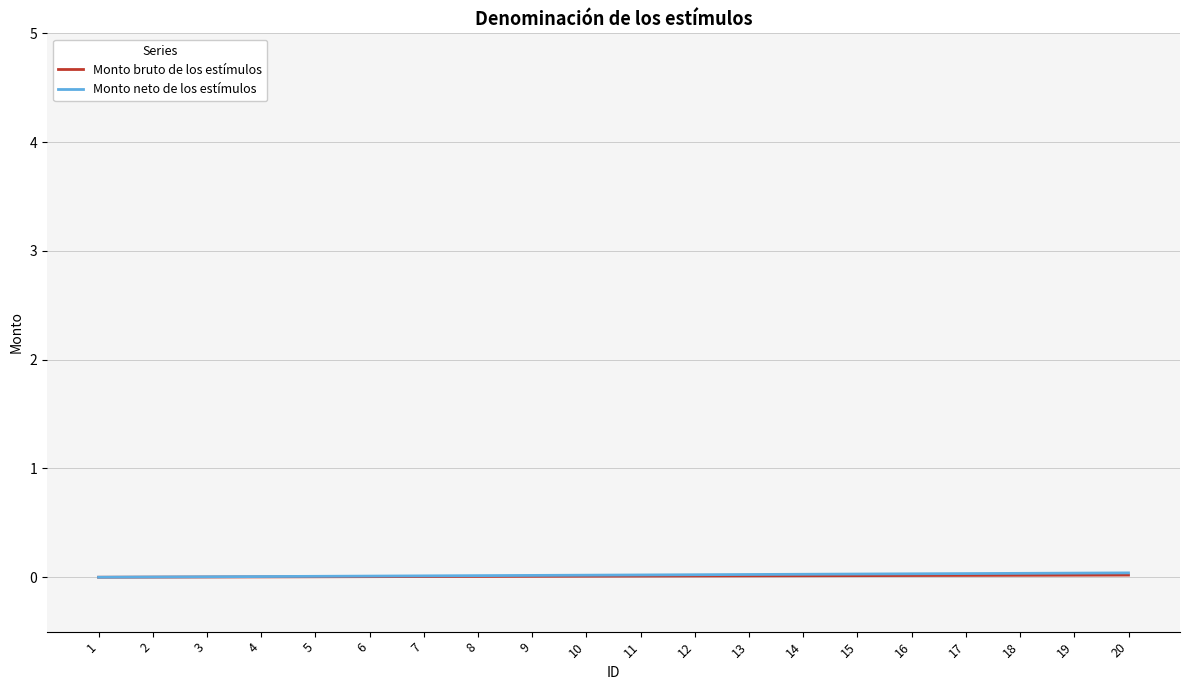

True or false: Monto neto de los estímulos has a value of 0.0 at 10.

True